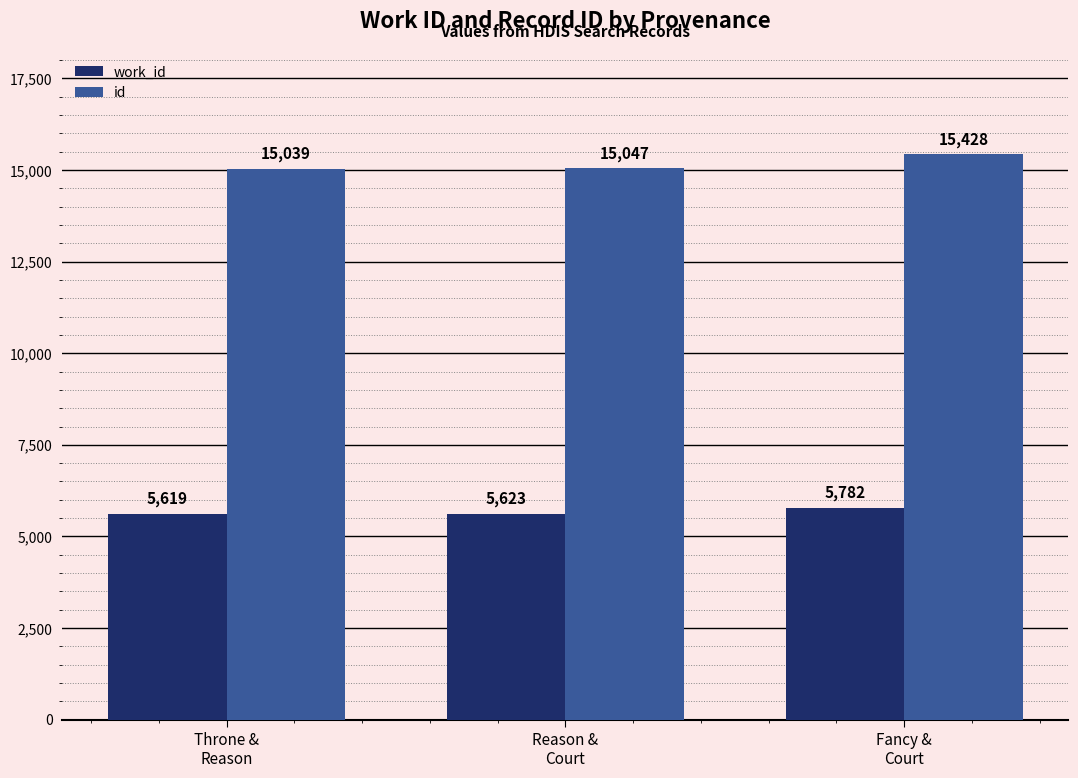

What position from the right is Reason &
Court?

2